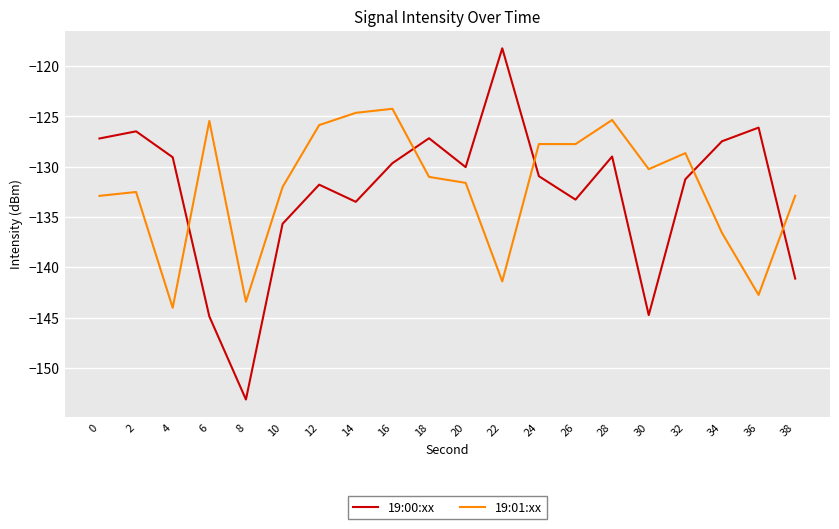

What is the sum of the 19:01:xx values at 16 and 20?

-255.8